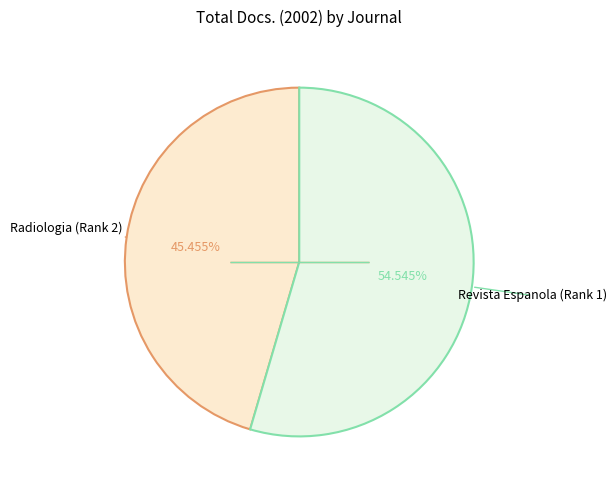

Count the number of slices in the pie.

2